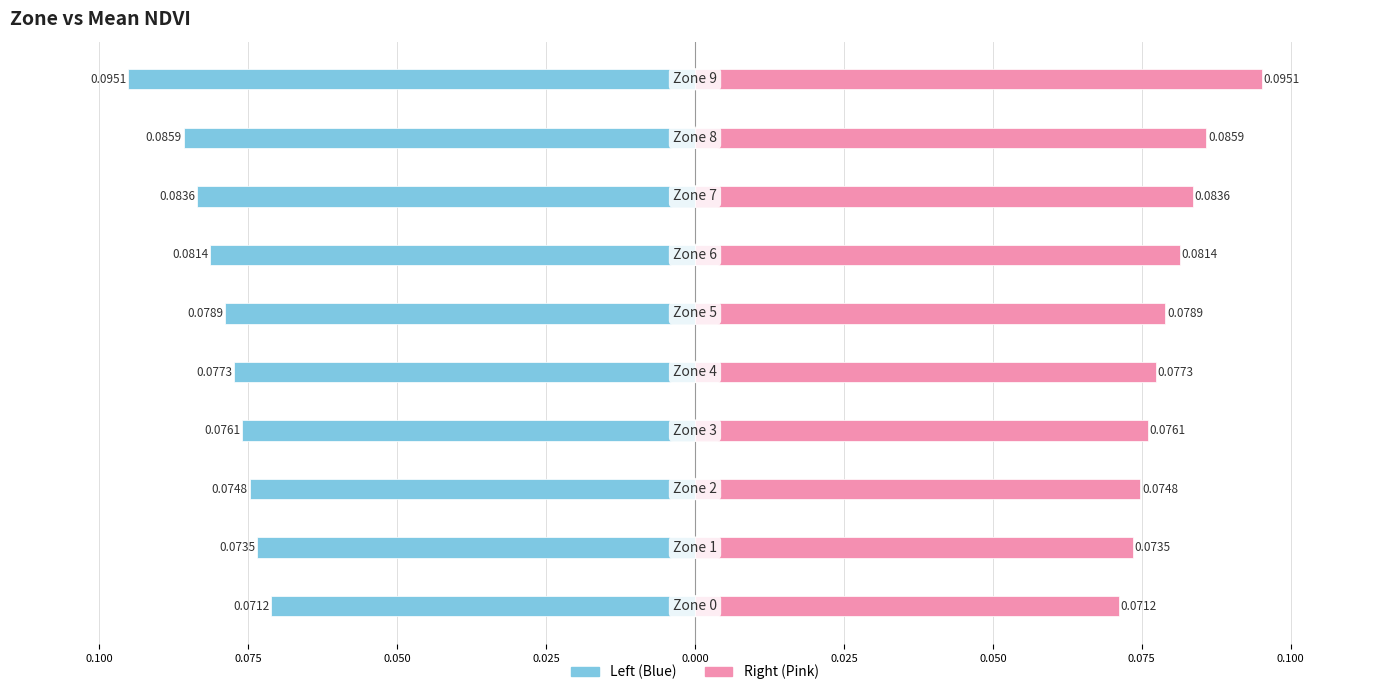

Rank the series by their average value, from lowest to highest.

Mean NDVI (Left), Mean NDVI (Right)